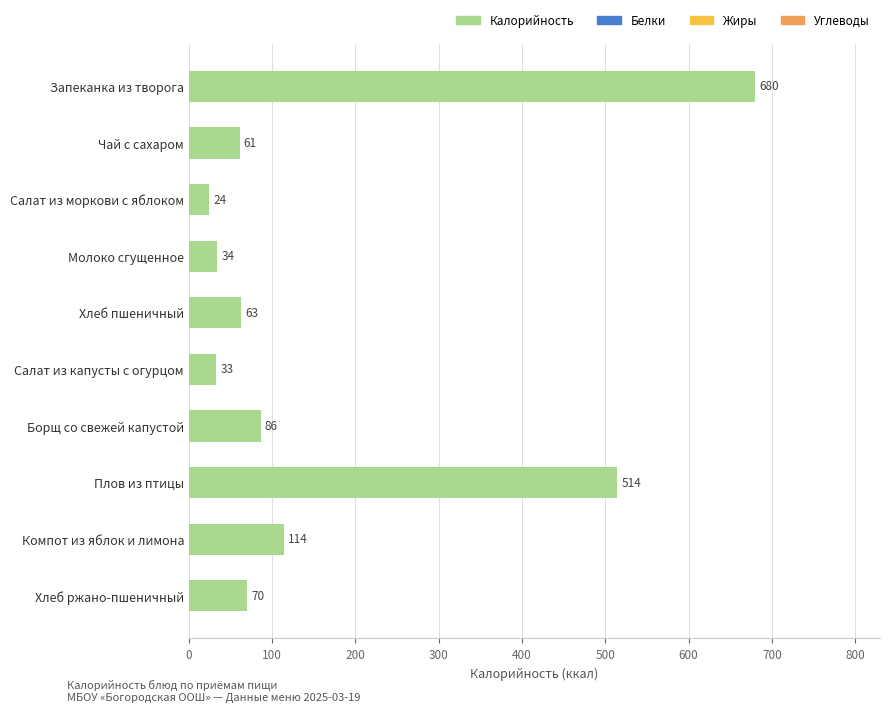

List the labels in order of value, largest first.

Запеканка из творога, Плов из птицы, Компот из яблок и лимона, Борщ со свежей капустой, Хлеб ржано-пшеничный, Хлеб пшеничный, Чай с сахаром, Молоко сгущенное, Салат из капусты с огурцом, Салат из моркови с яблоком